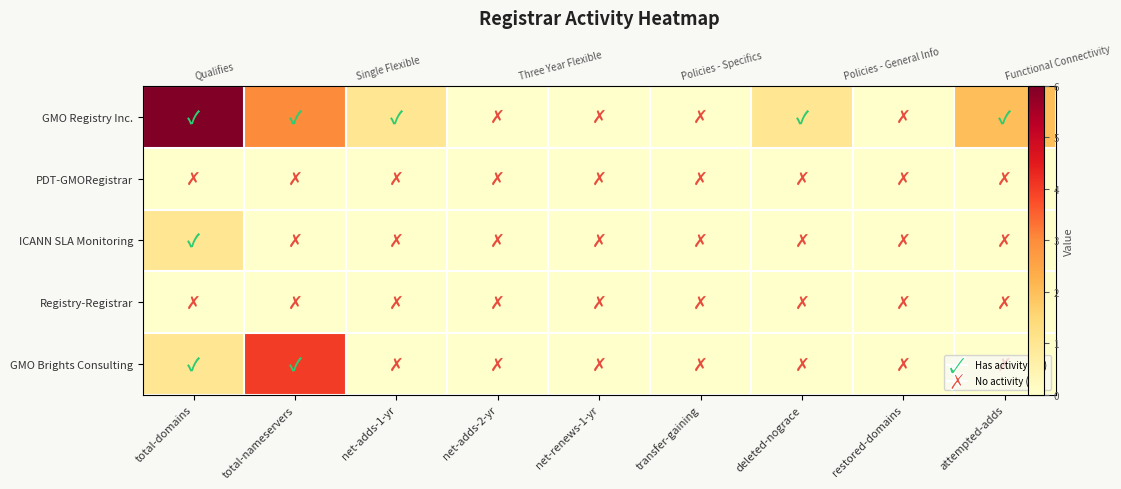

Rank the series by their maximum value, from highest to lowest.

GMO Registry Inc., GMO Brights Consulting, ICANN SLA Monitoring, PDT-GMORegistrar, Registry-Registrar